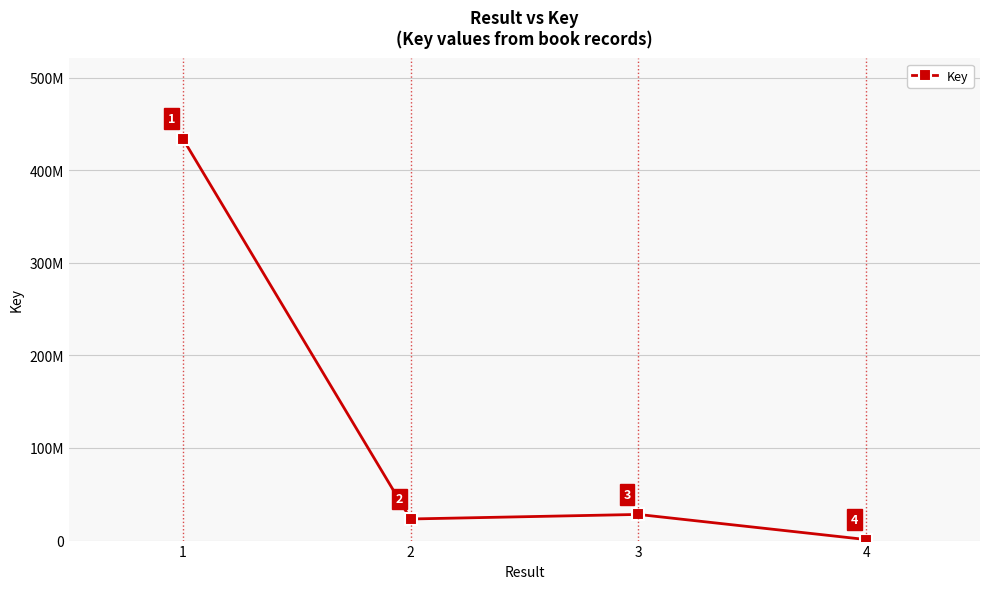

How many points are lower than both their immediate neighbors (excluding endpoints)?

1